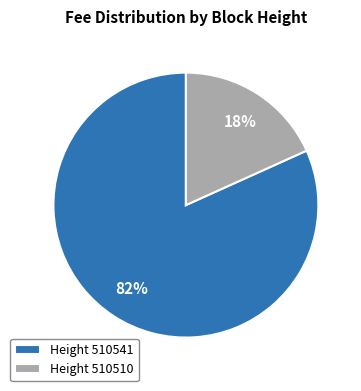

Which category accounts for the majority?

Height 510541